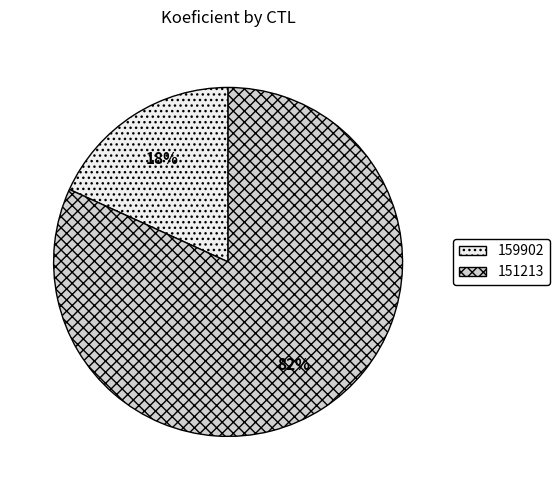

What is the largest slice in the pie chart?

151213